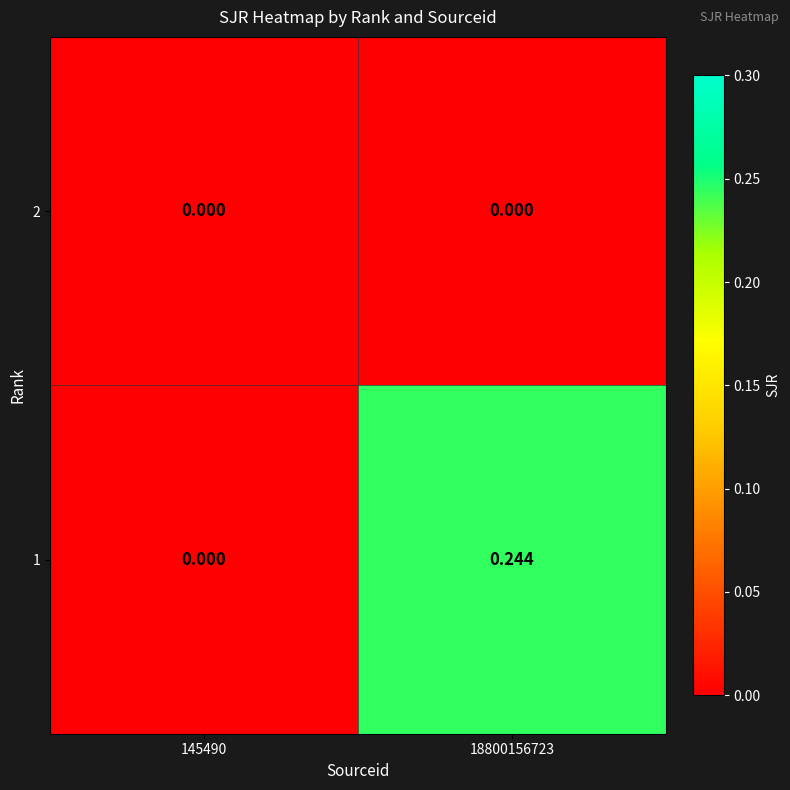

Is the value of 2 at 145490 greater than the value of 1 at 18800156723?

No